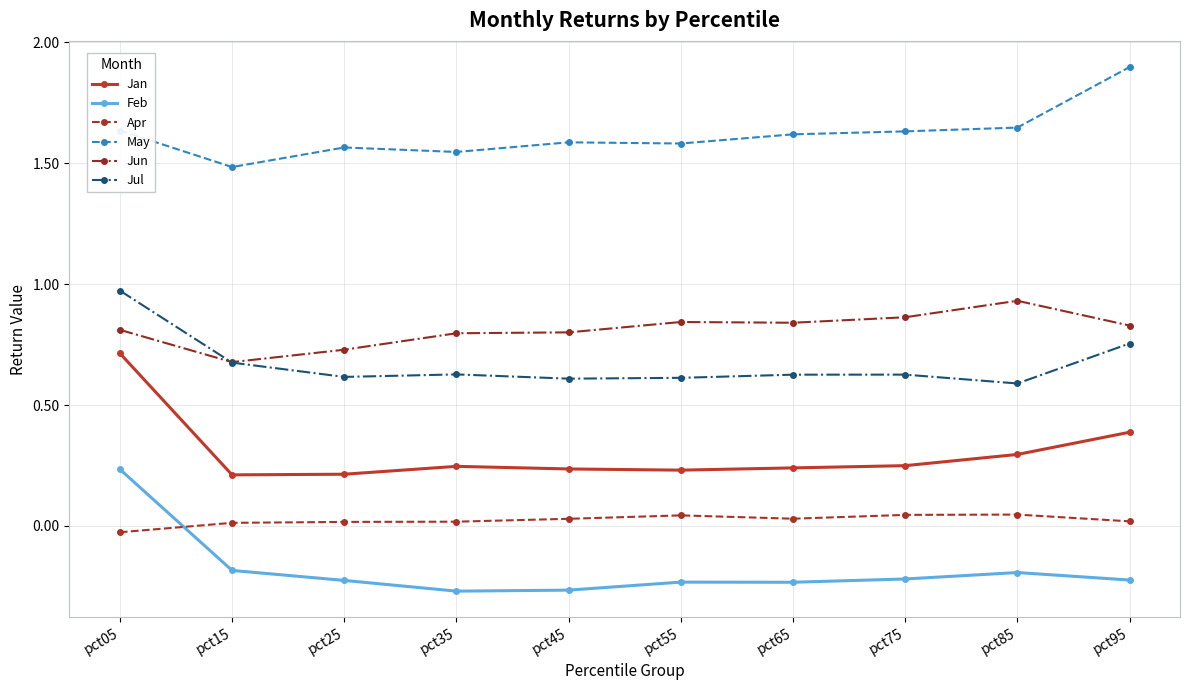

True or false: Jan and May cross at least once.

False